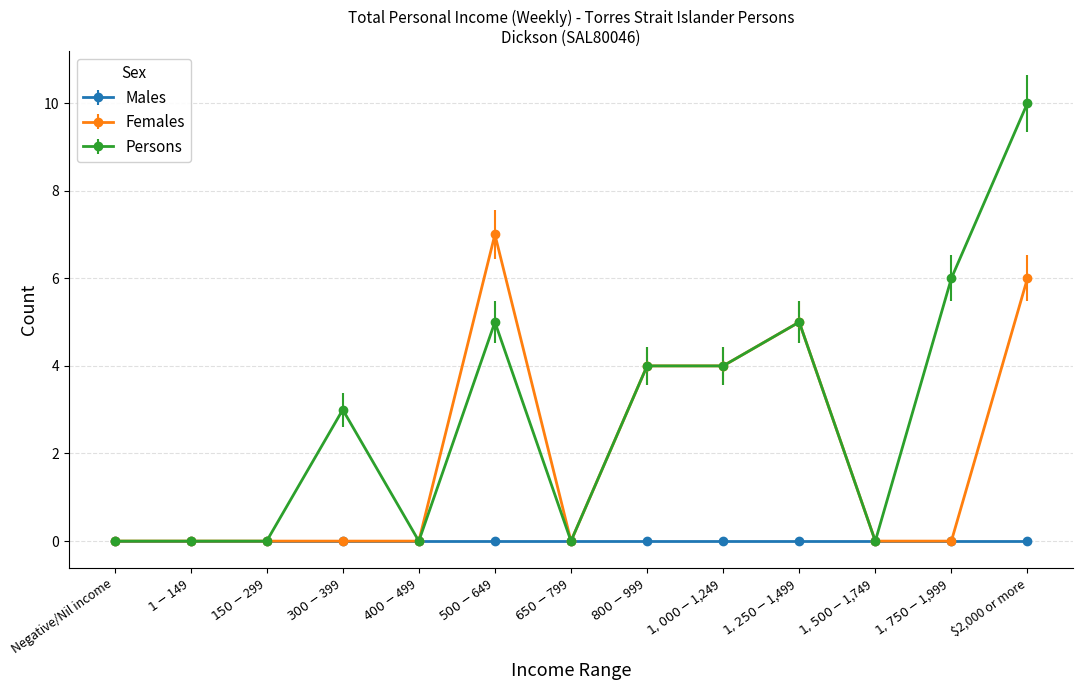

Is this an area chart (filled region under the line)?

No